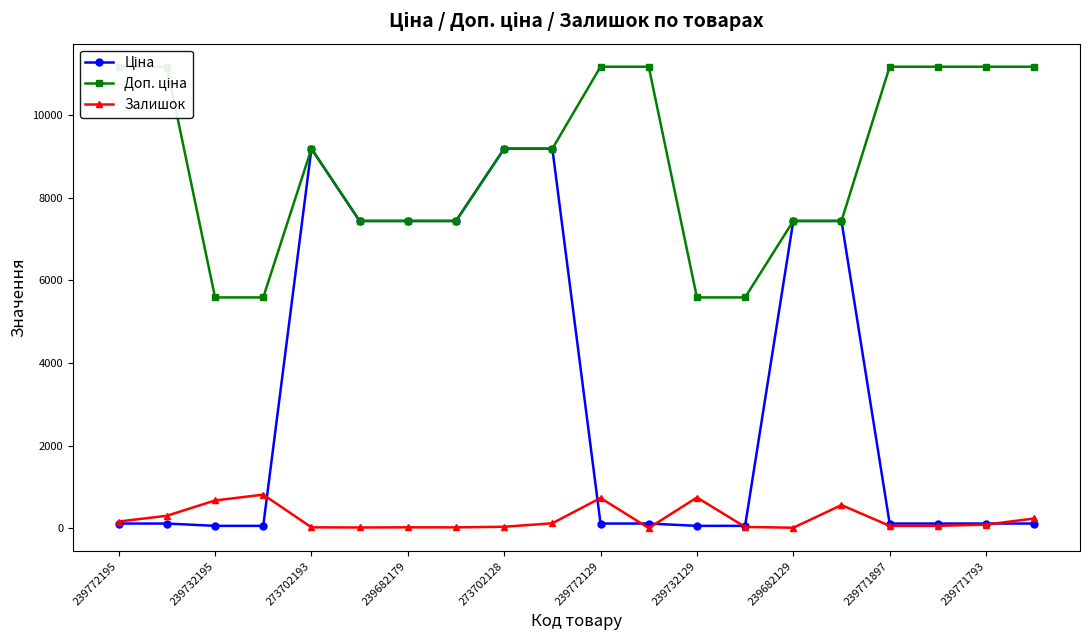

Which series has the widest spread of values?

Ціна